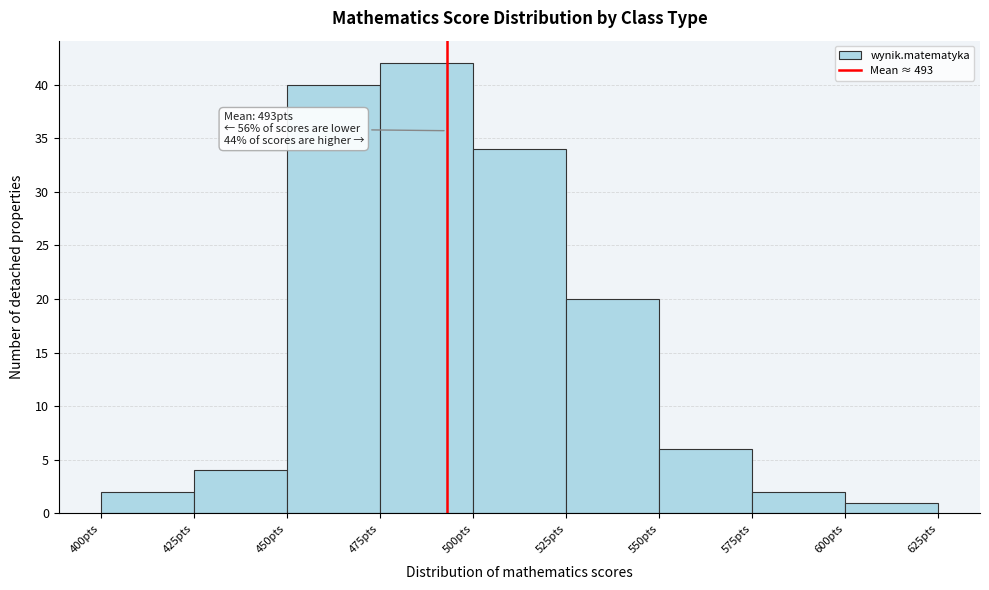

Over which range of the x-axis is the bar tallest?

475 to 500